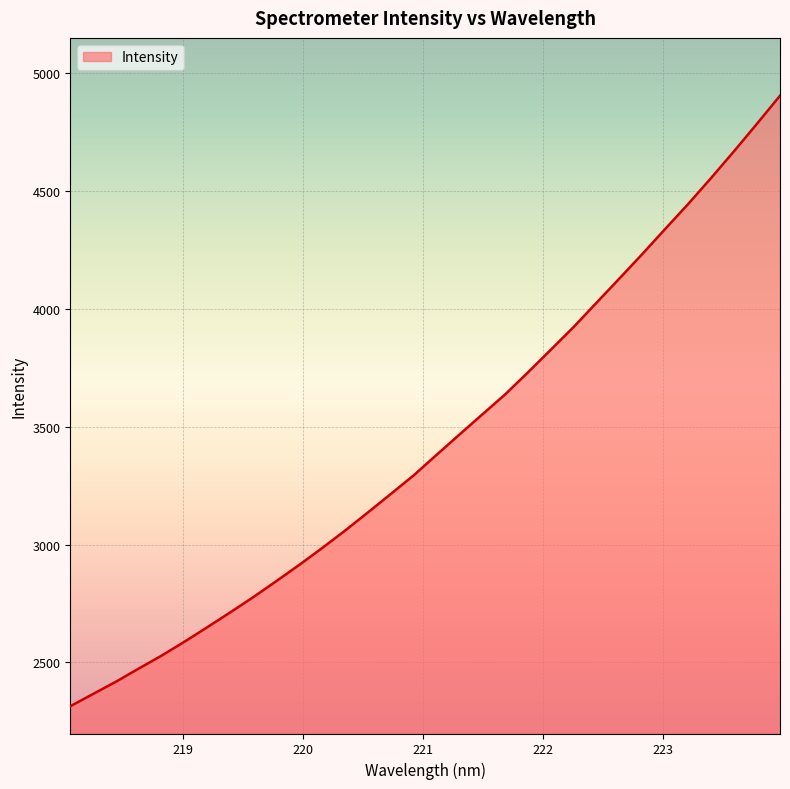

What is the greatest value displayed?

4903.7